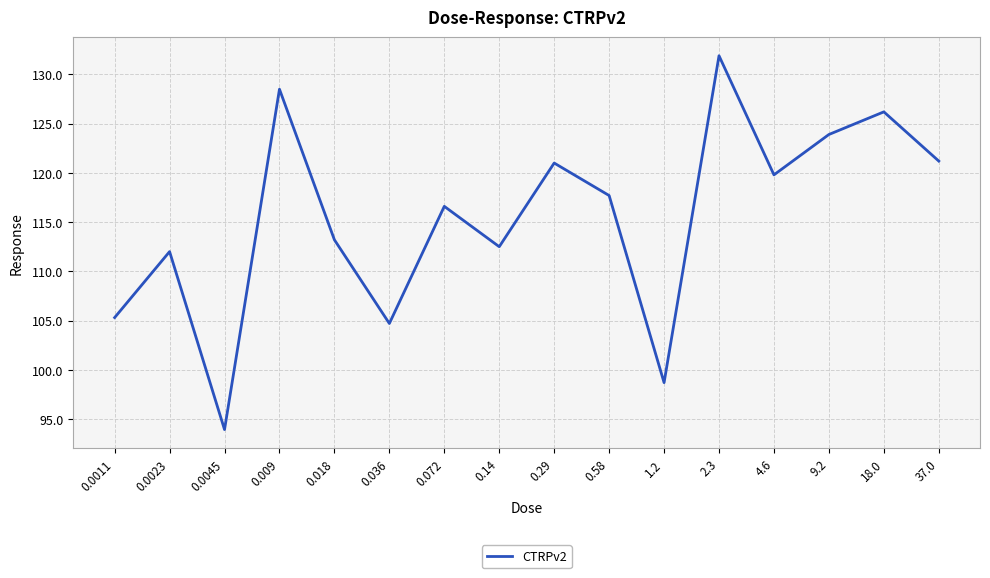

The value at 0.0011 is 105.3. True or false?

True